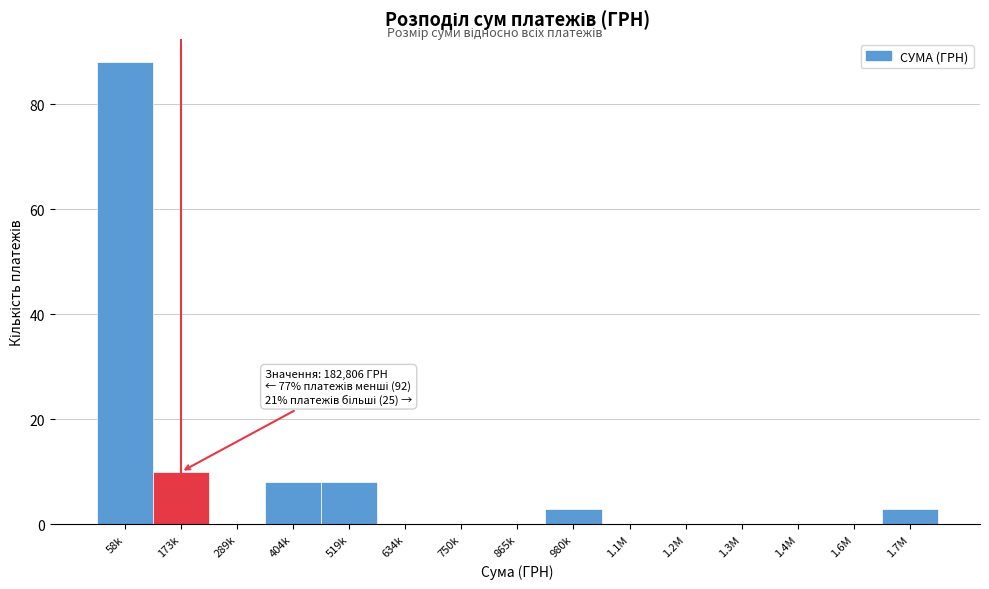

Reading left to right, extract all data points from this chart.

58k=88	173k=10	289k=0	404k=8	519k=8	634k=0	750k=0	865k=0	980k=3	1.1M=0	1.2M=0	1.3M=0	1.4M=0	1.6M=0	1.7M=3